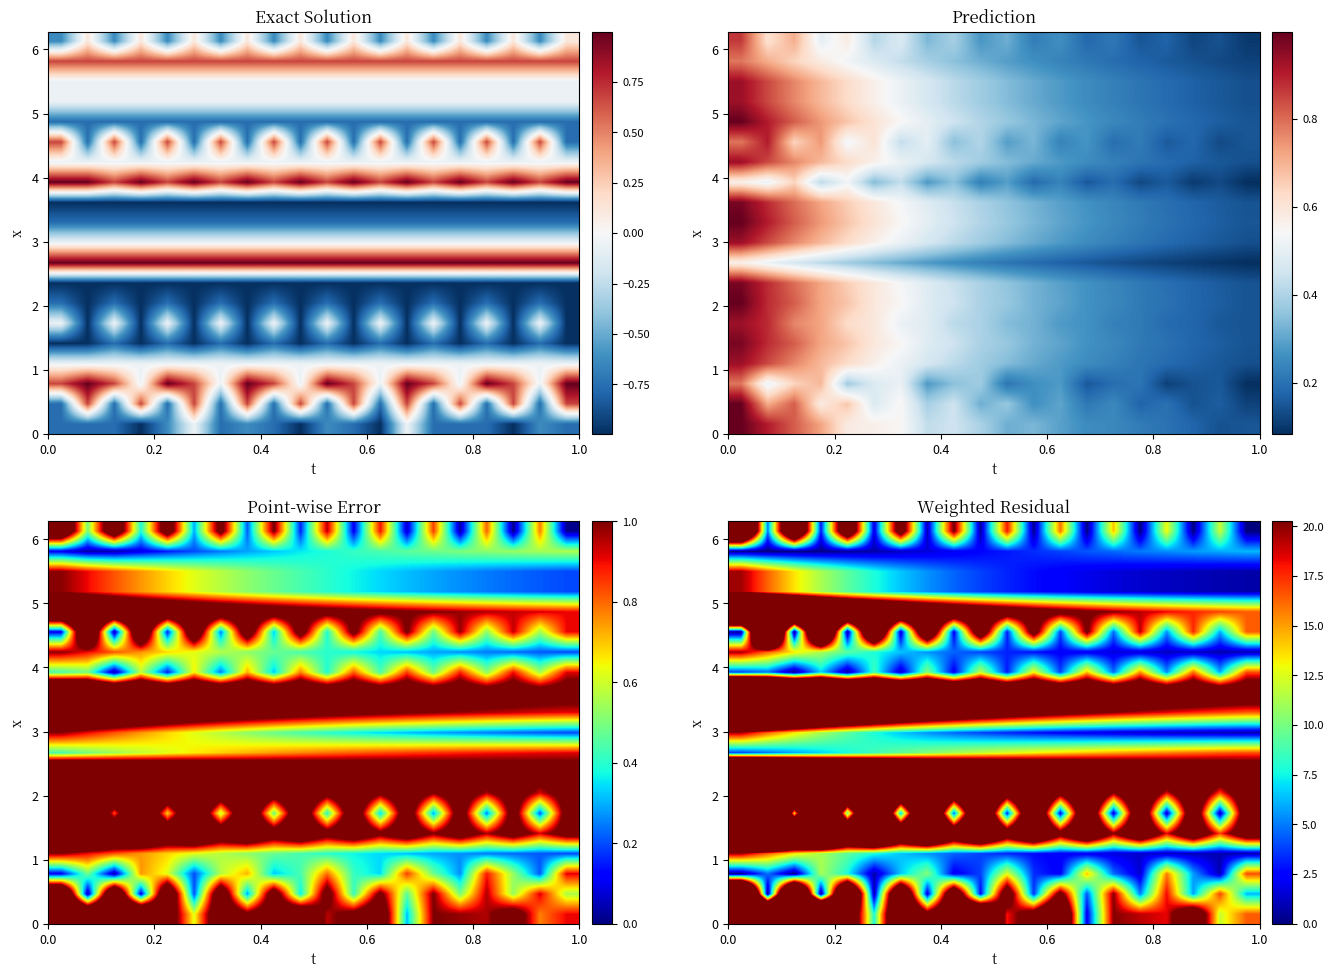

How many data points does each series have?

20